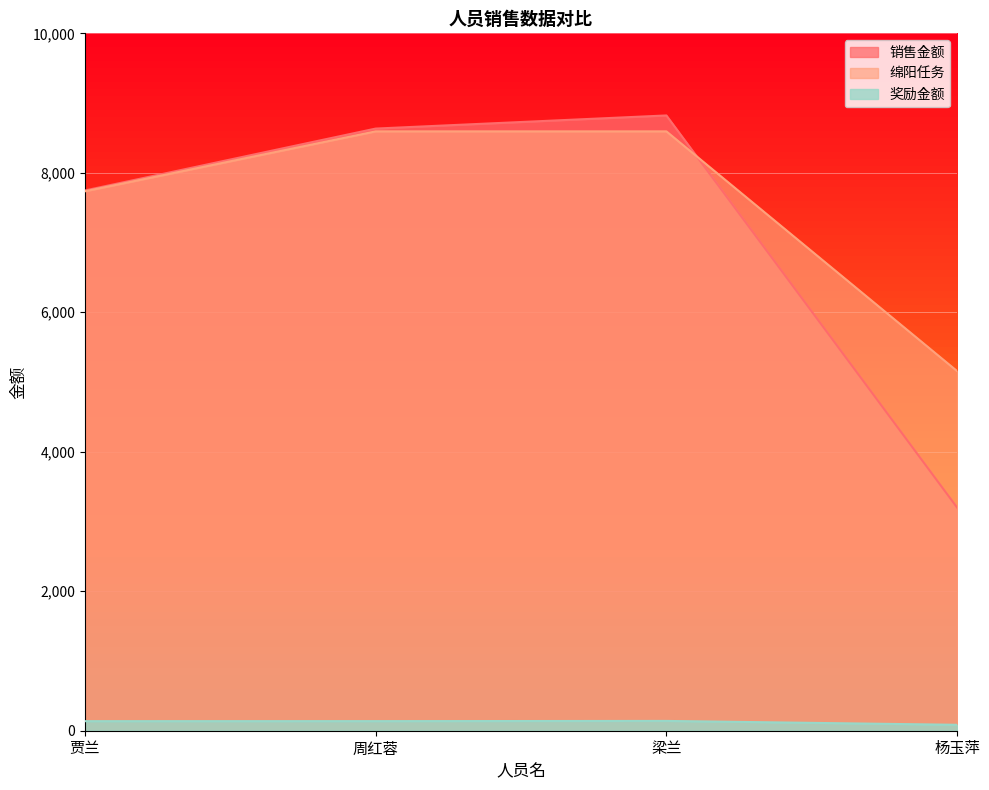

What position from the right is 梁兰?

2